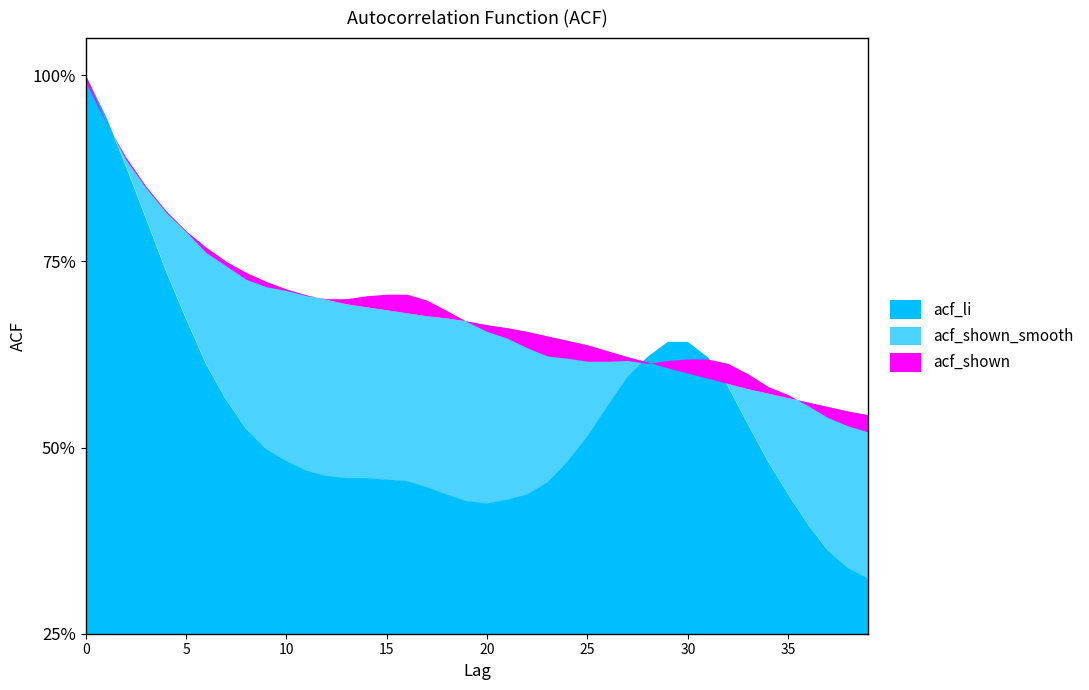

How many lines are shown in the chart?

3